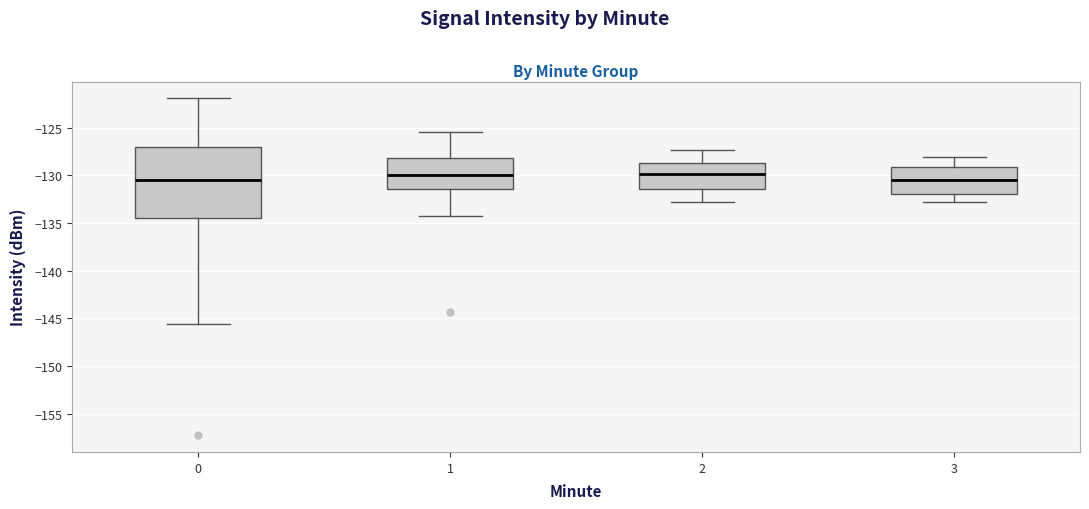

Reading left to right, read every box against the y-axis: the position of its median line, the range the box covers, and the ends of its whiskers. The values are not printed on the chart, so give them approximately, as read against the axis.

0: median -130.5, box -134.5 to -127.0, whiskers -145.5 to -122.0
1: median -130.0, box -131.5 to -128.0, whiskers -134.5 to -125.5
2: median -130.0, box -131.5 to -128.5, whiskers -133.0 to -127.5
3: median -130.5, box -132.0 to -129.0, whiskers -133.0 to -128.0